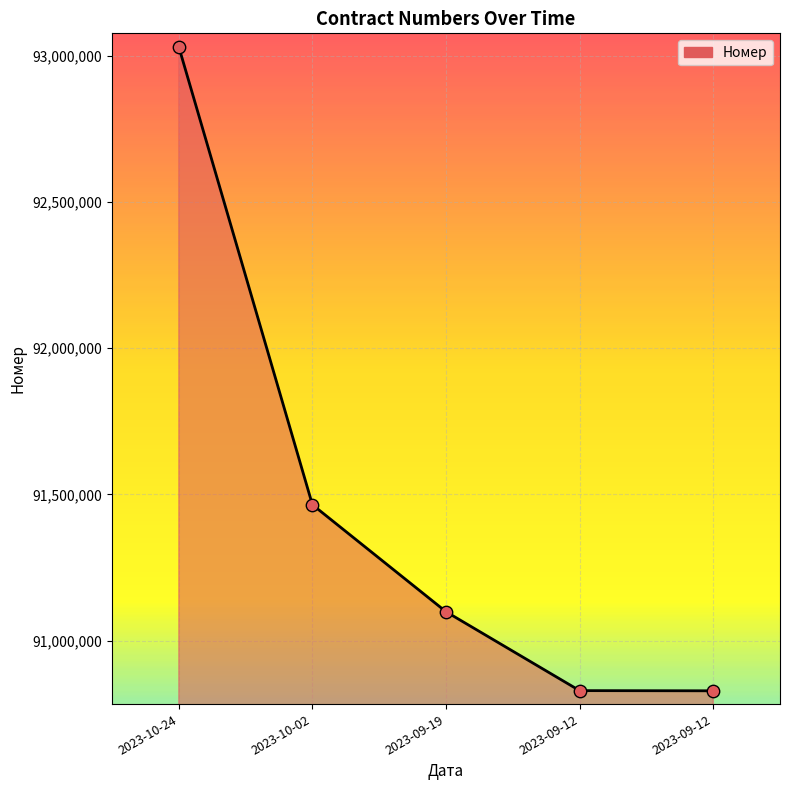

What is the ratio of the value at 2023-10-24 to the value at 2023-09-12?

1.0